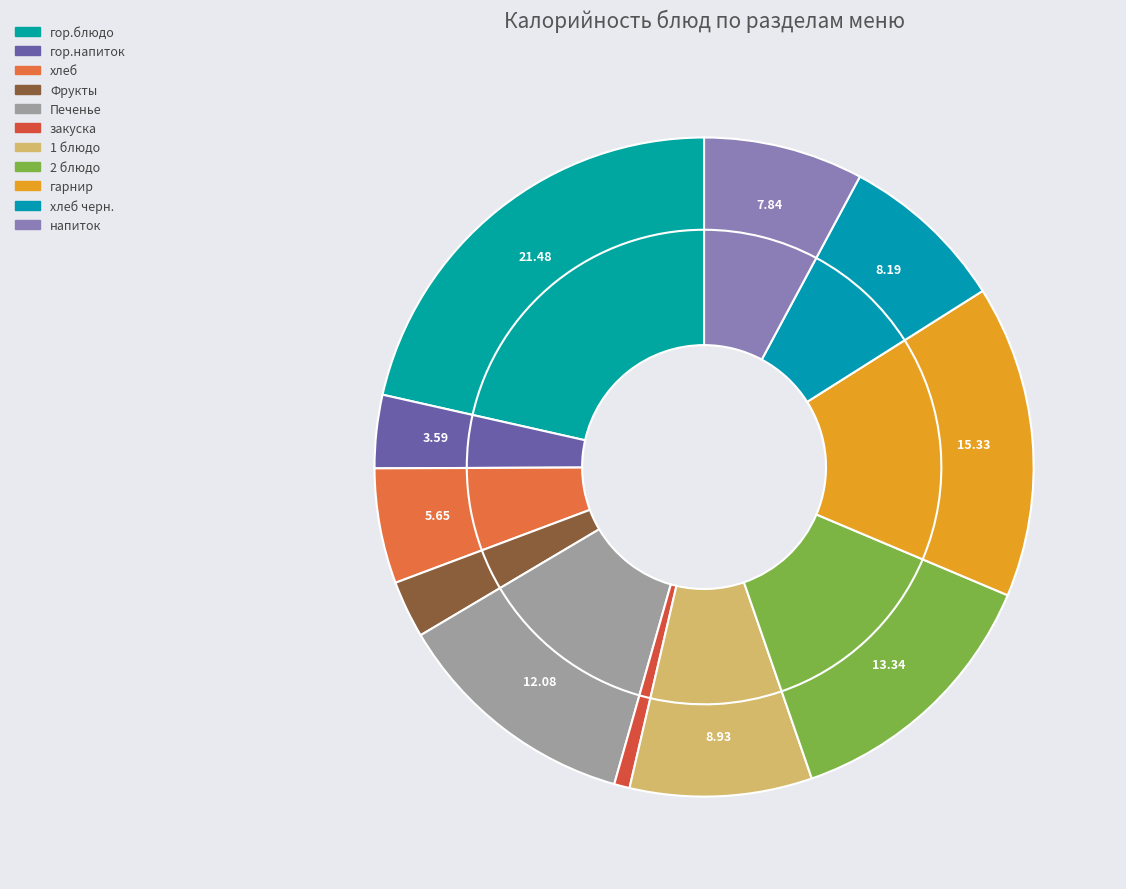

To the nearest percent, what is the combined percentage of 2 блюдо and напиток?

21%